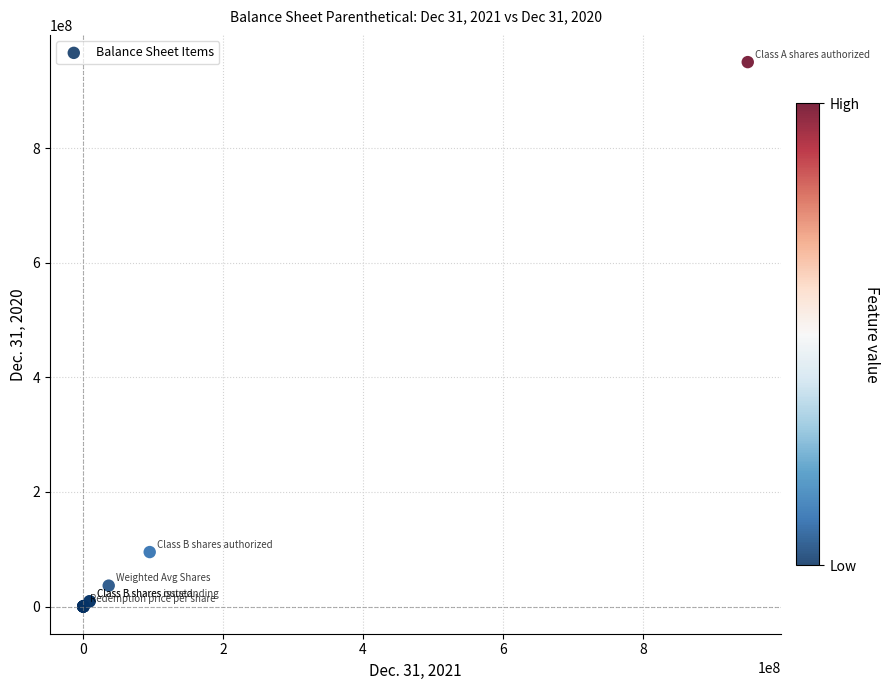

What Y value in the scatter plot is closest to 475000000?

95000000.0